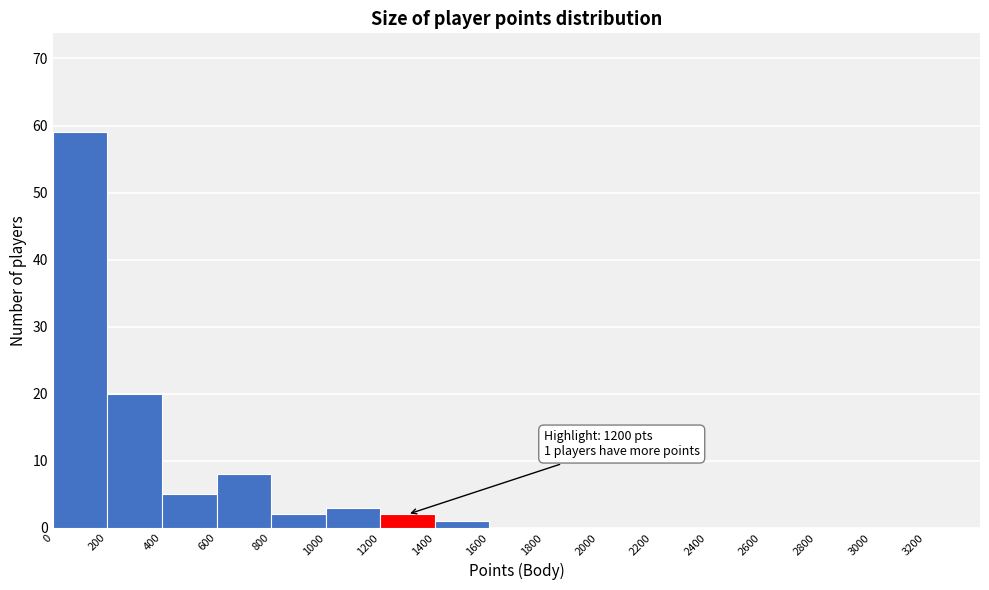

Which range on the x-axis has the tallest bar?

0 to 200